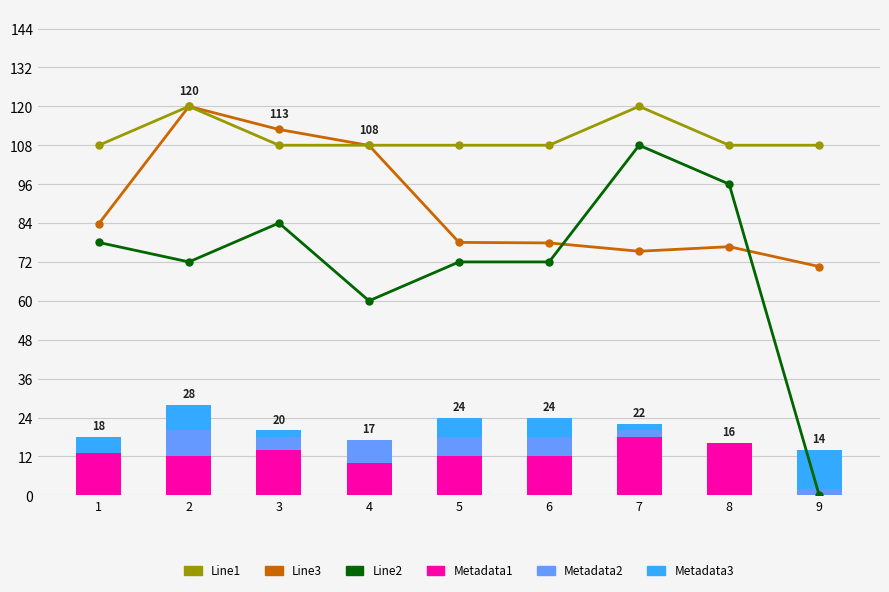

What is the total value across all series at 8?

296.7